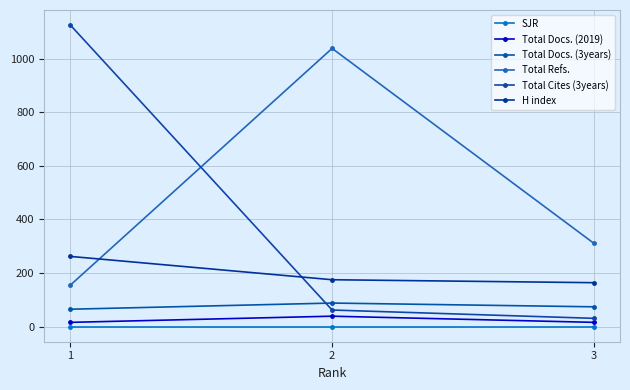

At how many categories does at least one series exceed 433?

2